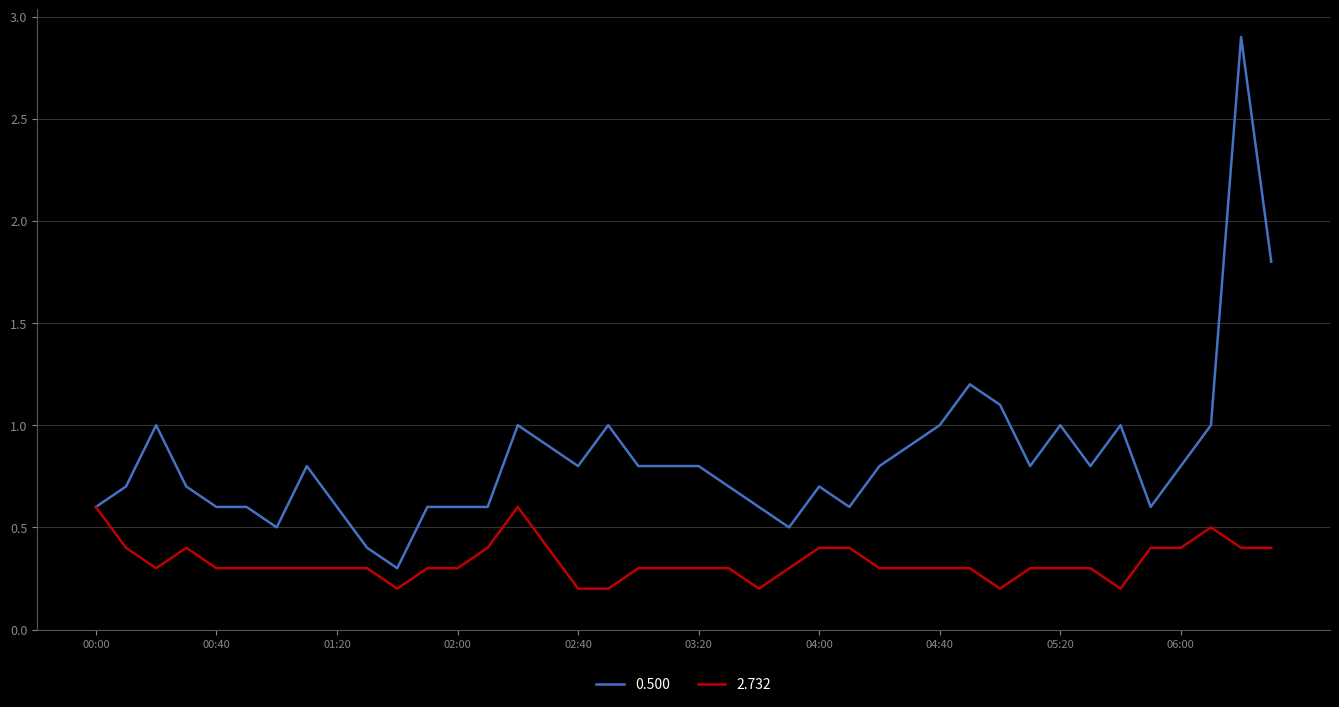

Which series has the largest range (max minus min)?

0.500